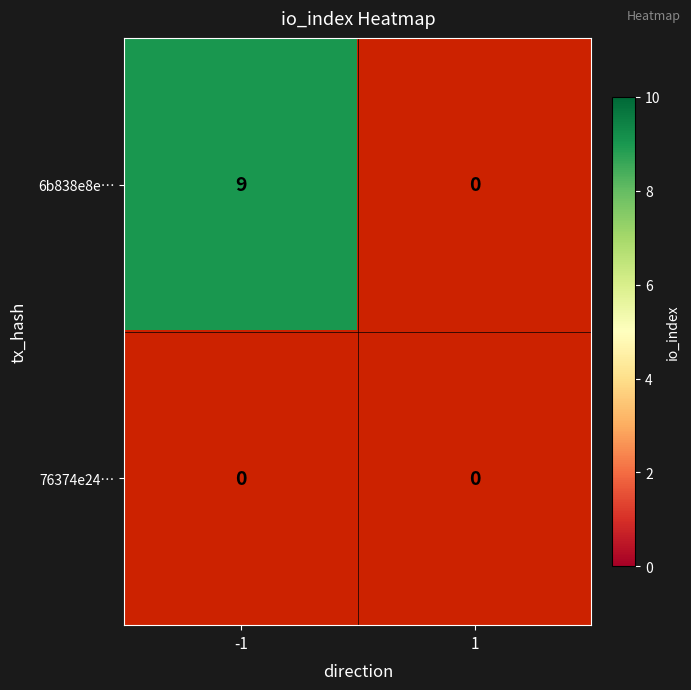

Which series has the largest total across all categories?

6b838e8eea79ebf6848a16adf2a3fb37b6e4f91